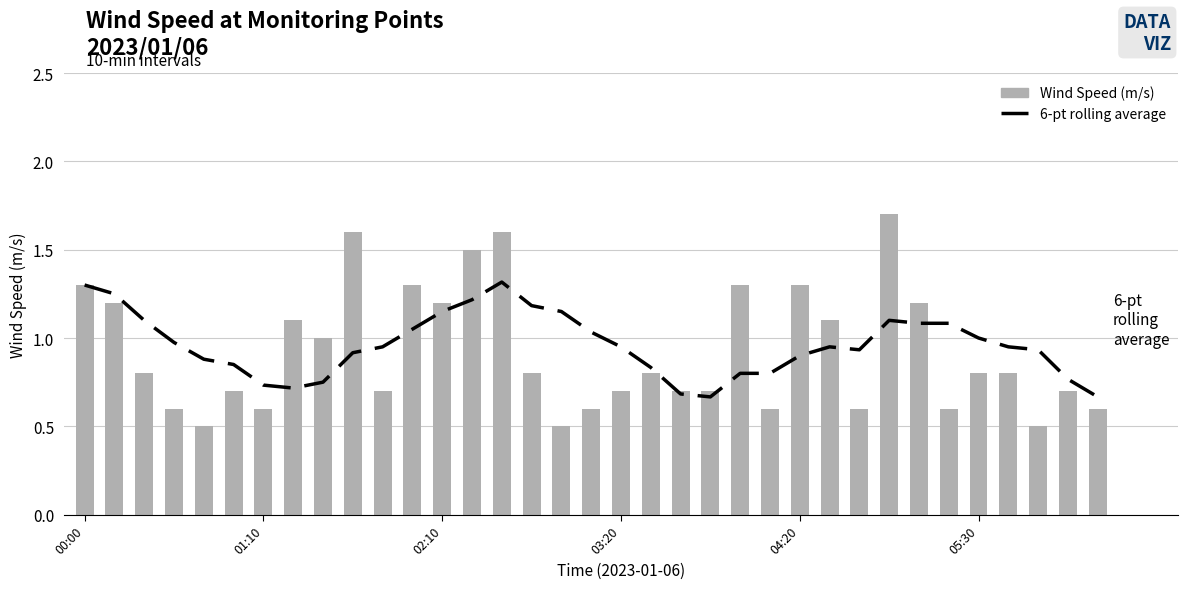

What position from the left is 15?

16